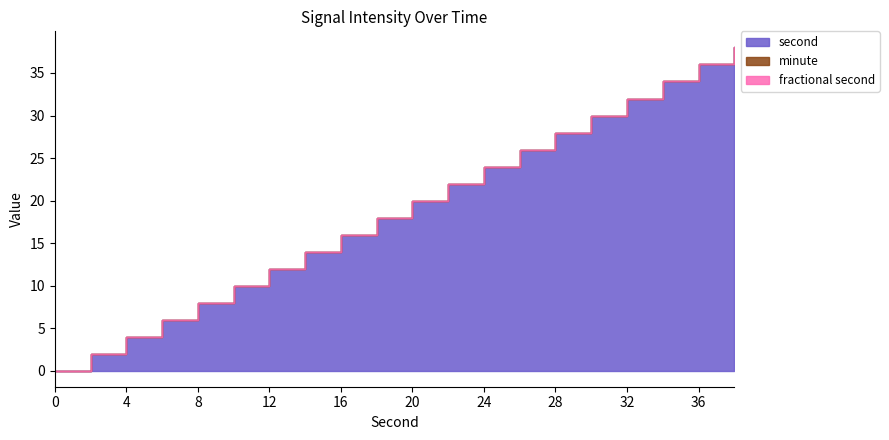

Which has a higher value, 20 or 12?

20